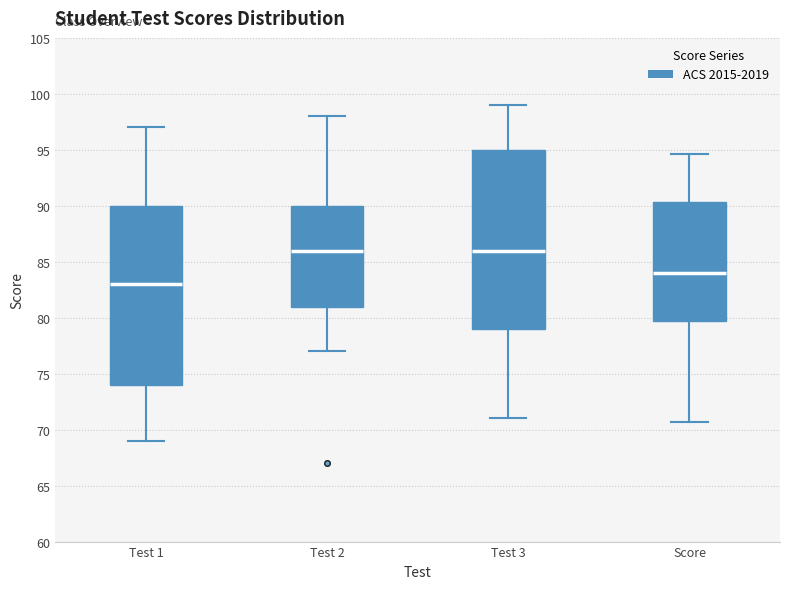

Where is the upper edge of the box for Test 2 on the y-axis? The values are not printed on the chart, so give them approximately, as read against the axis.

90.0